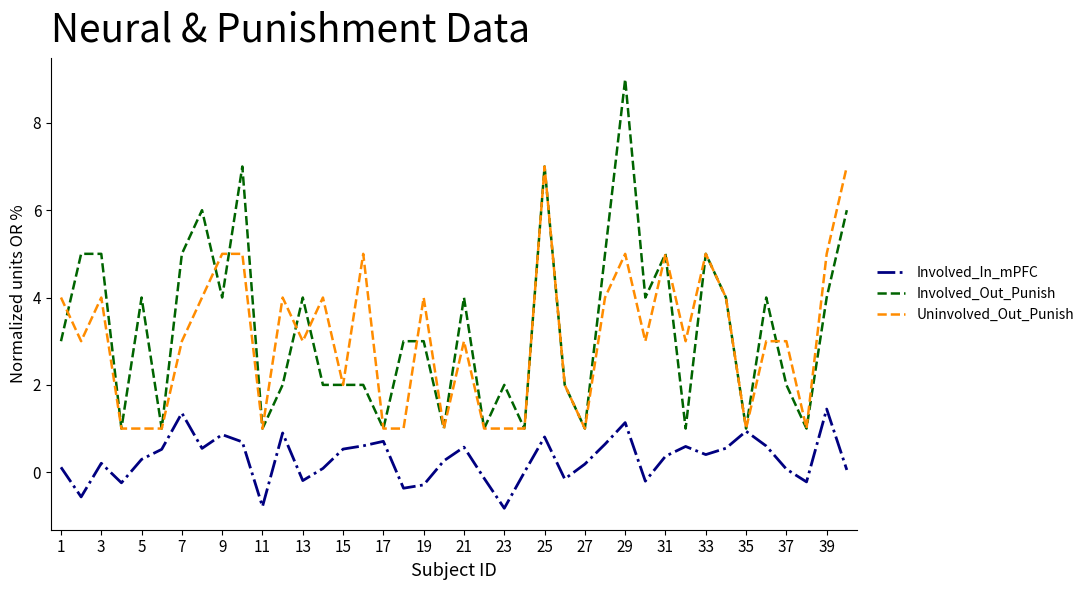

How many lines are shown in the chart?

3